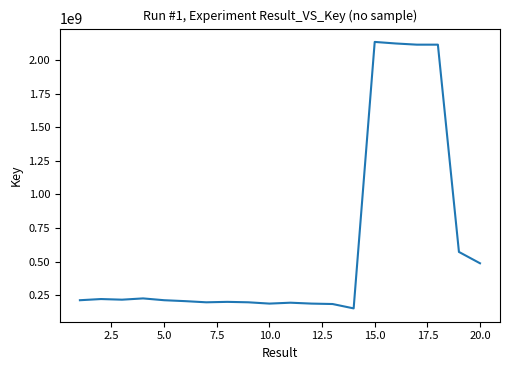

What is the difference between the maximum and minimum values?

1984159236